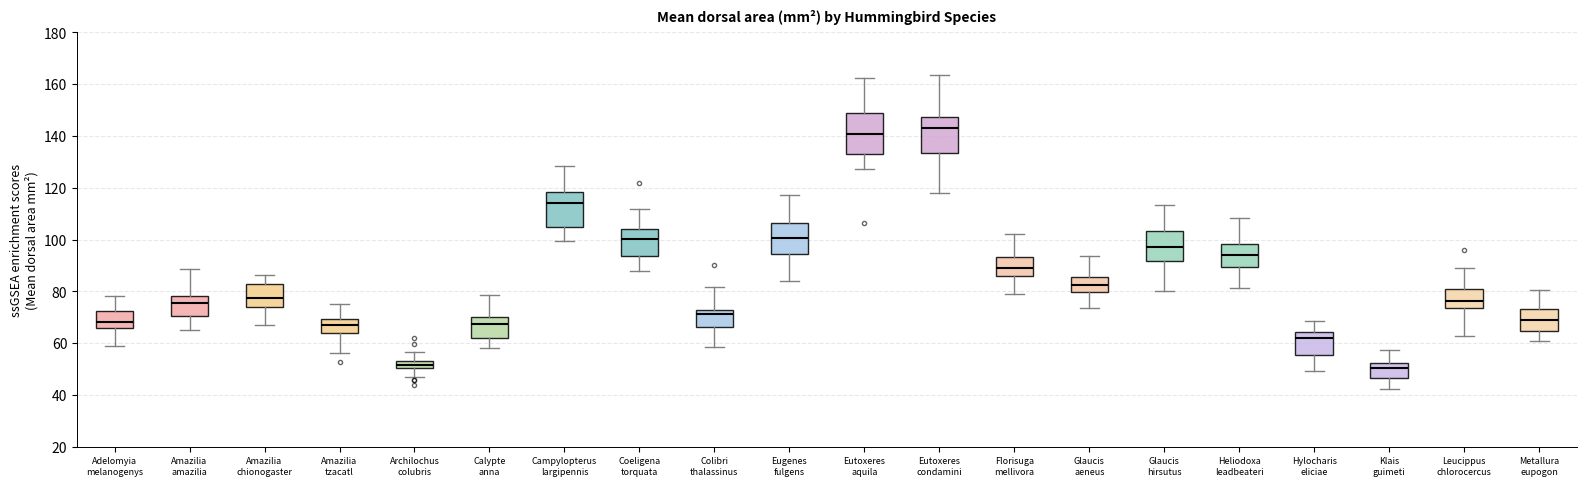

Which box has the highest median line?

Eutoxeres condamini